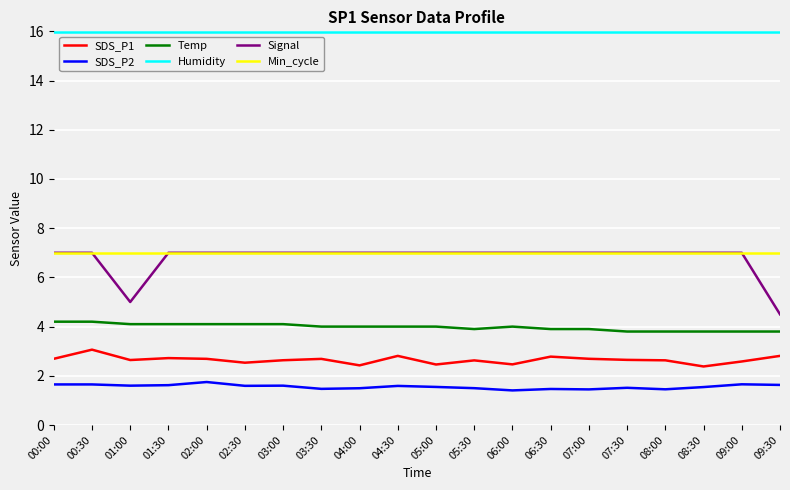

What is the sum of all Min_cycle values?

140.0